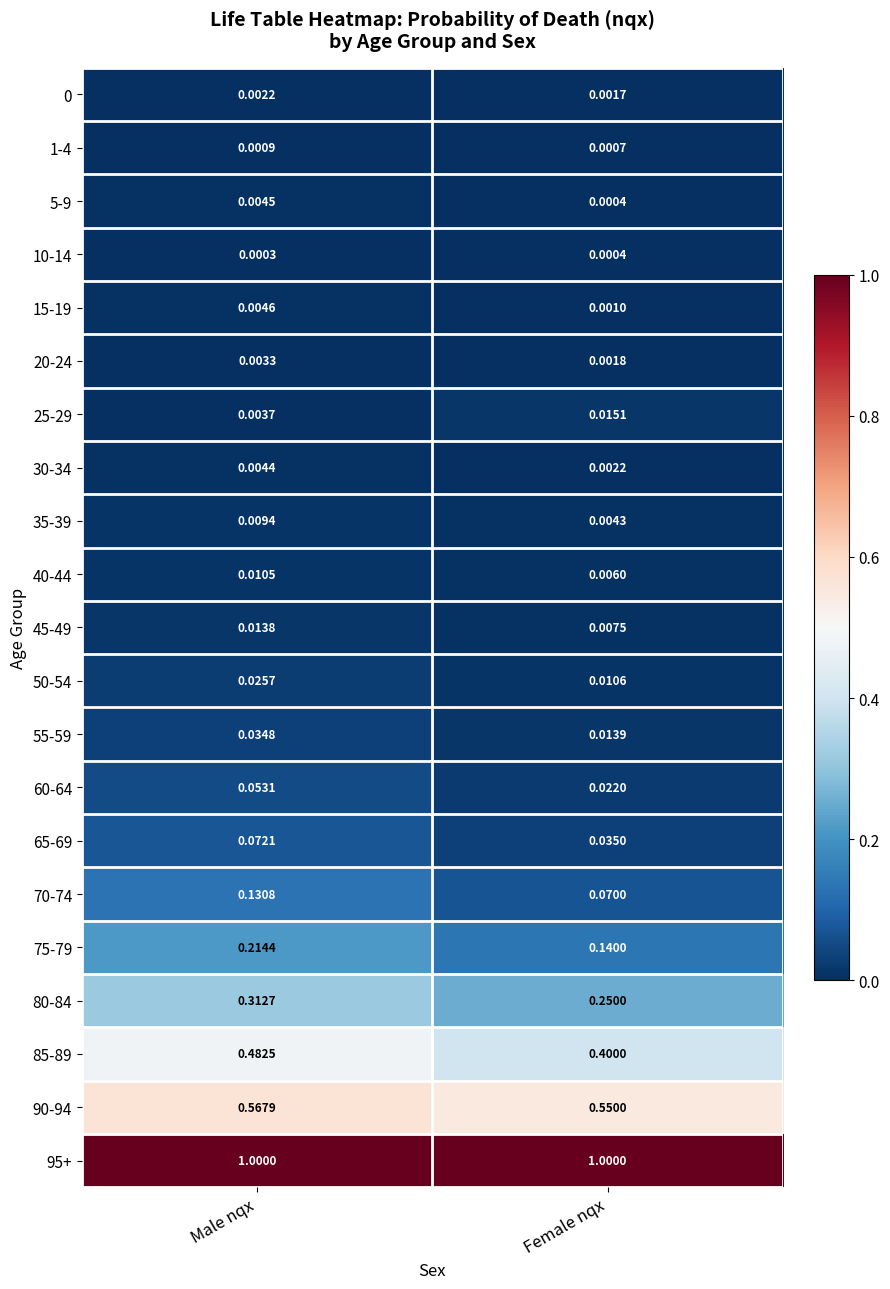

Which category has the lowest value in the 25-29 series?

Male nqx